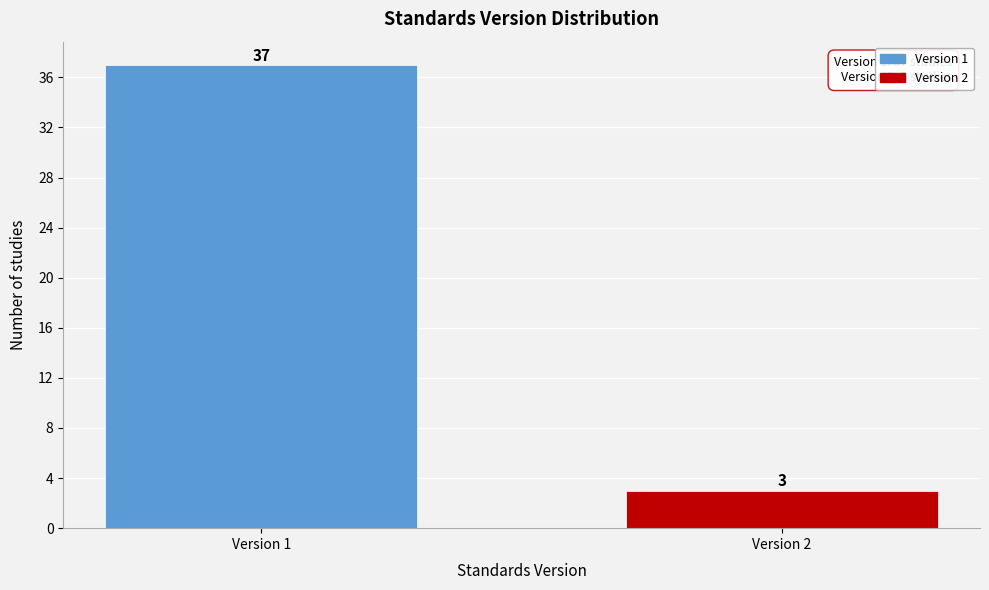

Reading left to right, transcribe all the data shown in this chart.

Version 1=37	Version 2=3